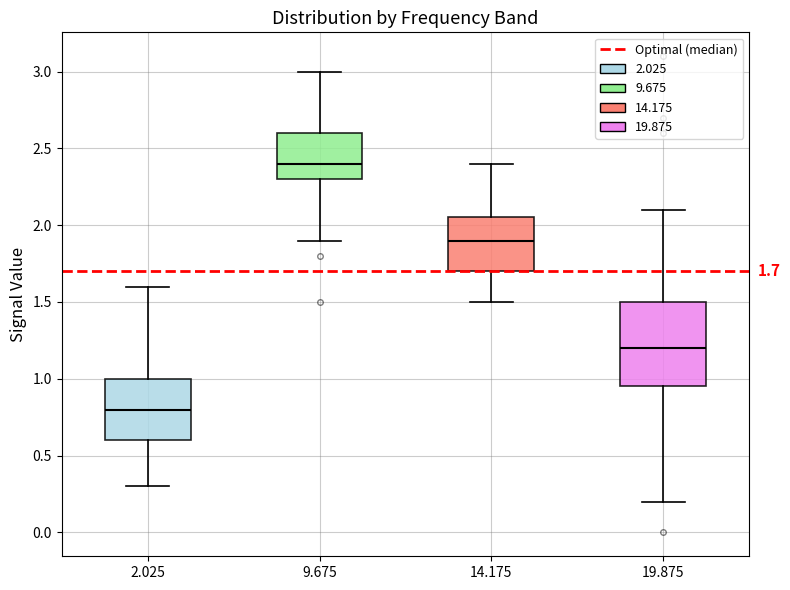

Which box's median line is the lowest?

2.025